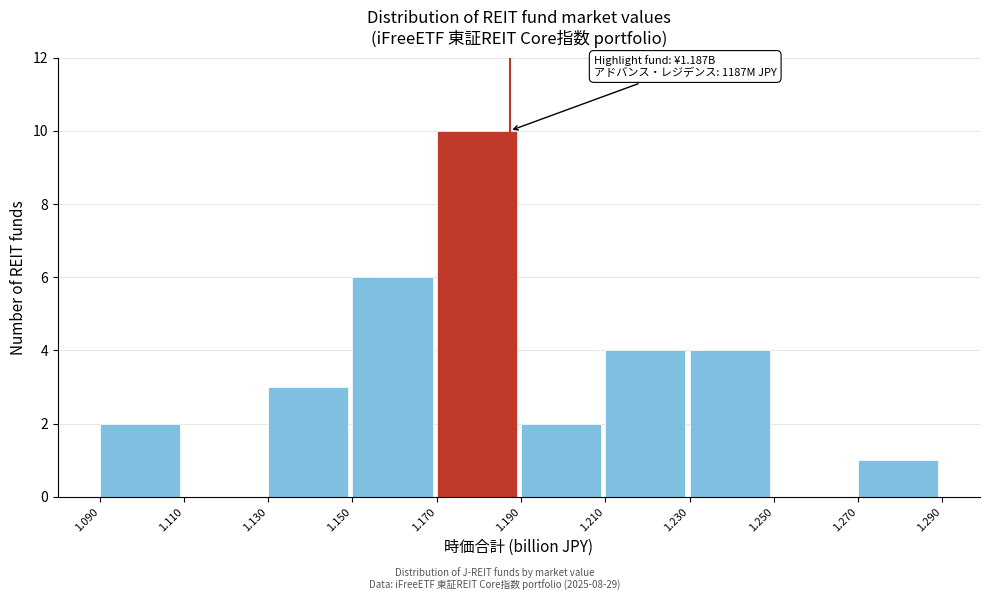

Which range on the x-axis has the tallest bar?

1.170 to 1.190